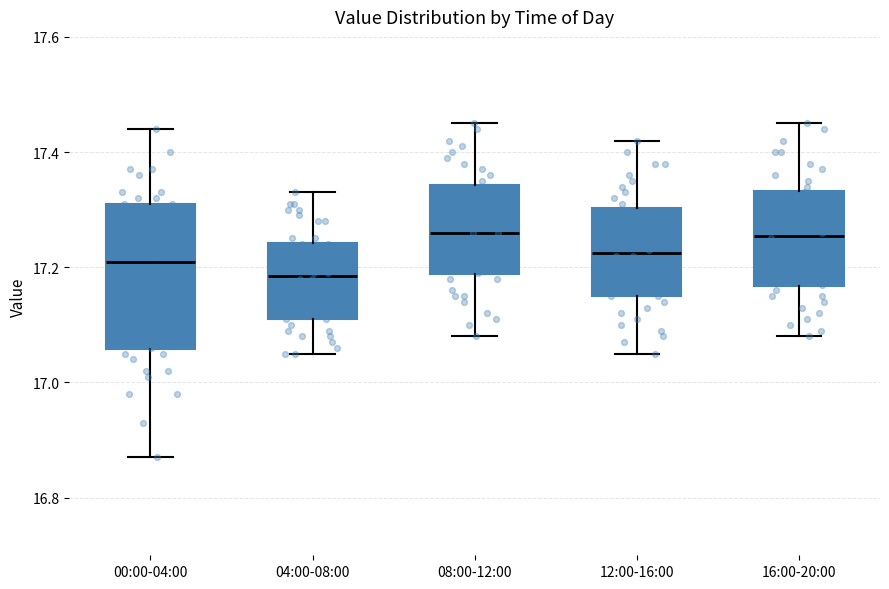

Which box's median line is the lowest?

04:00-08:00